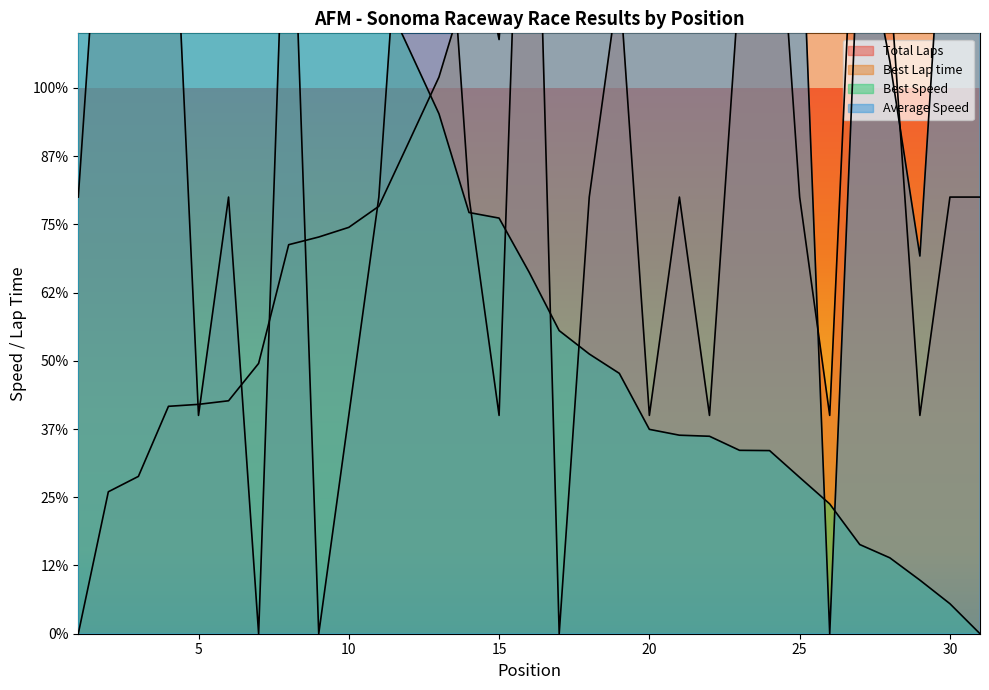

List the series in order of their overall mean, lowest first.

Best Speed, Total Laps, Best Lap time, Average Speed